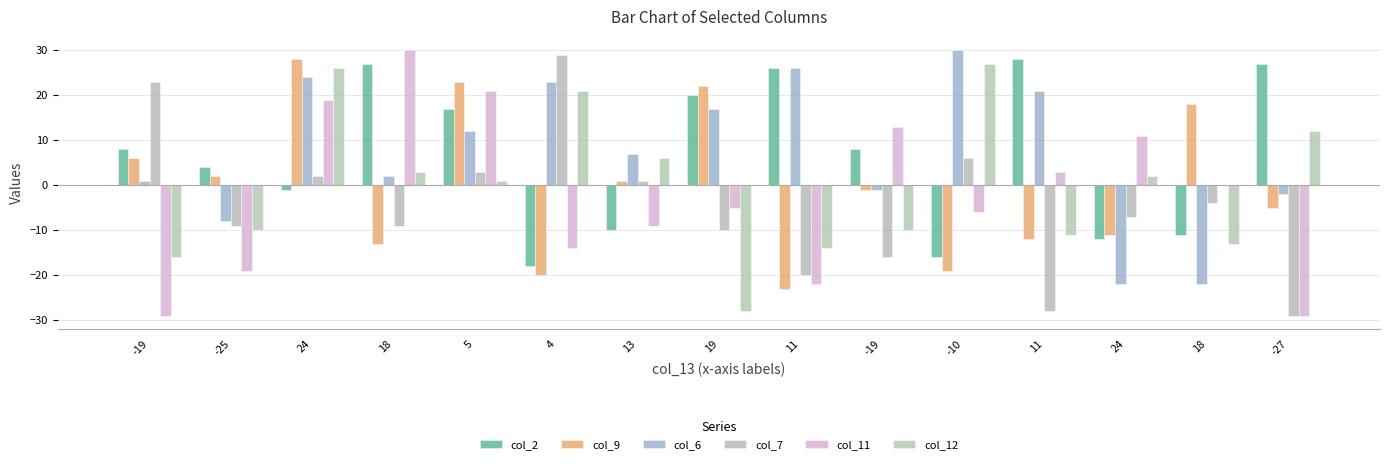

How many groups of bars are there?

15